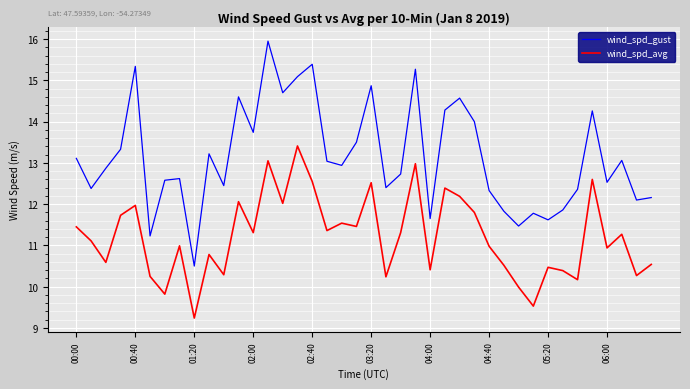

Which series has the largest range (max minus min)?

wind_spd_gust